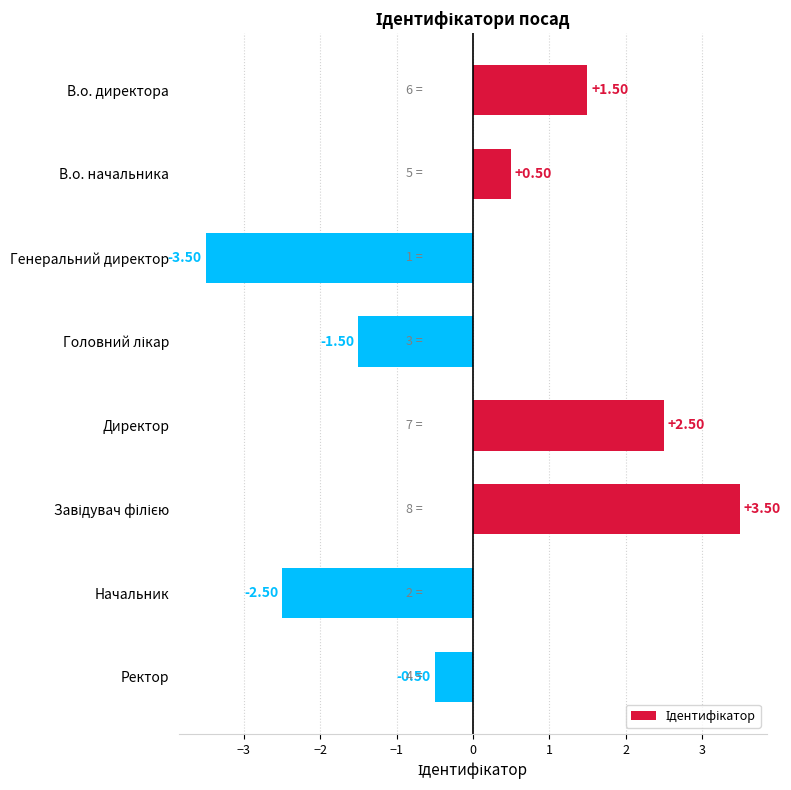

Which label corresponds to the smallest value in the chart?

Генеральний директор